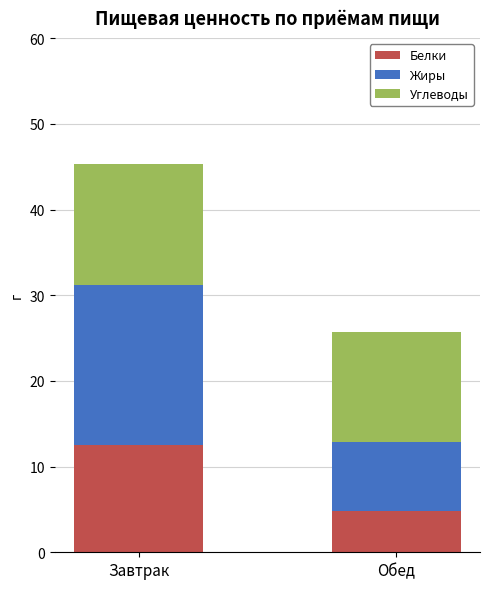

What is the difference between the maximum and minimum values in the Белки series?

7.8